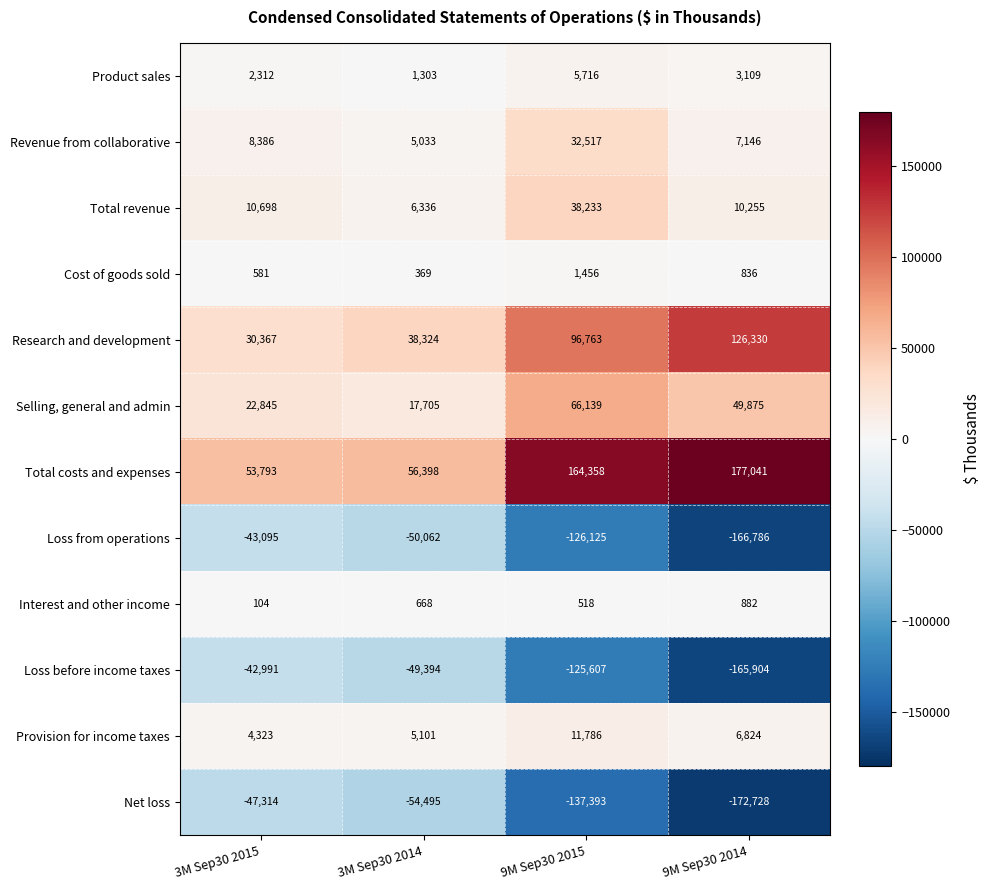

What is the difference between the maximum and minimum values in the Total costs and expenses series?

123248